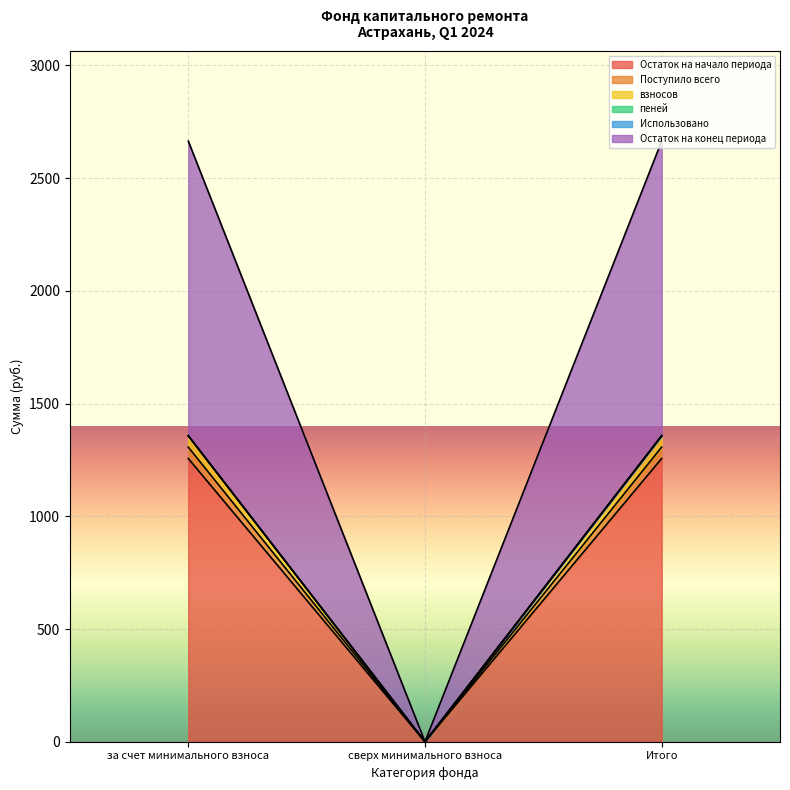

What position from the right is за счет минимального взноса?

3